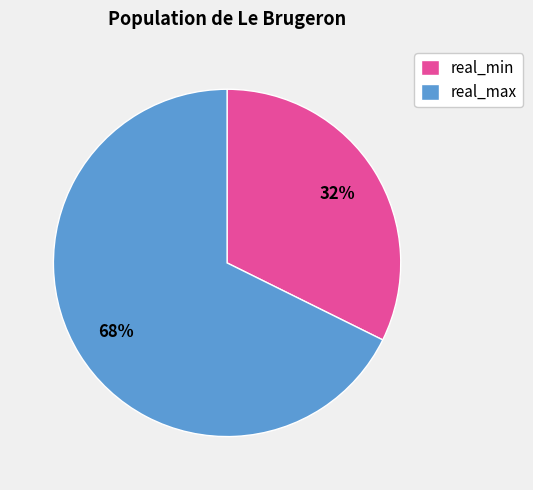

Which has a higher value, real_max or real_min?

real_max